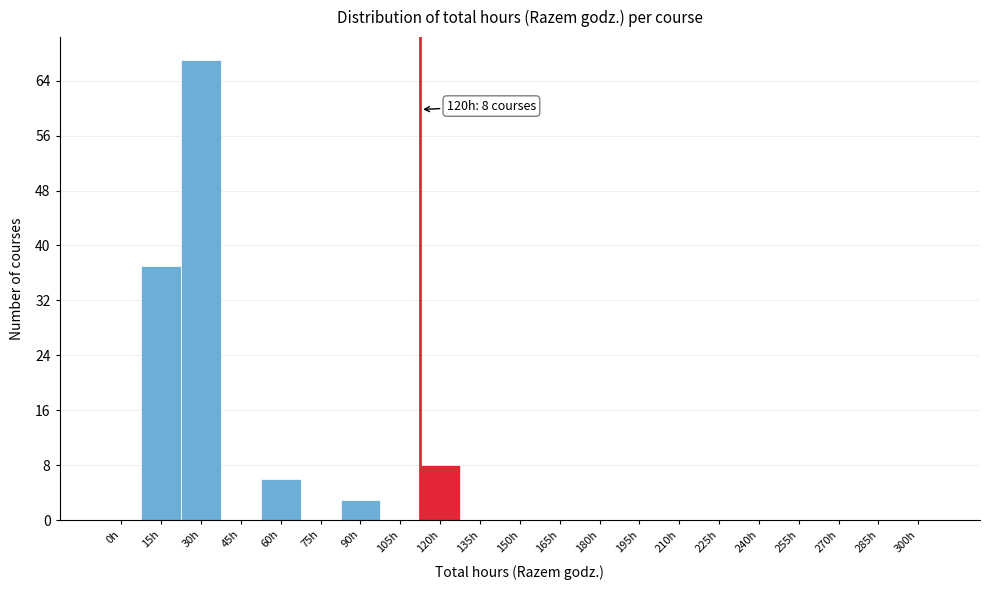

Reading left to right, extract all data points from this chart.

0h=0	15h=37	30h=67	45h=0	60h=6	75h=0	90h=3	105h=0	120h=8	135h=0	150h=0	165h=0	180h=0	195h=0	210h=0	225h=0	240h=0	255h=0	270h=0	285h=0	300h=0